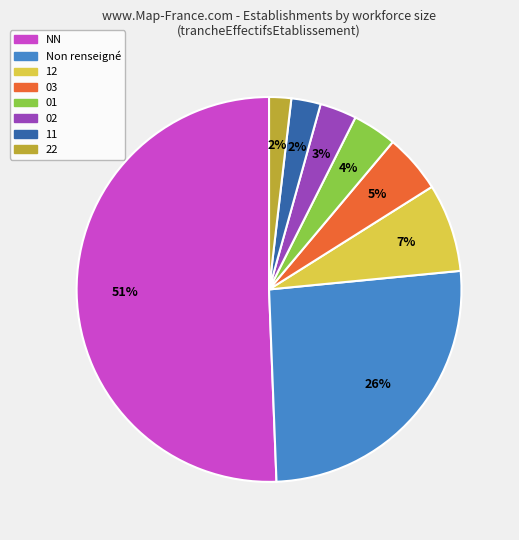

To the nearest percent, what portion does 03 represent?

5%